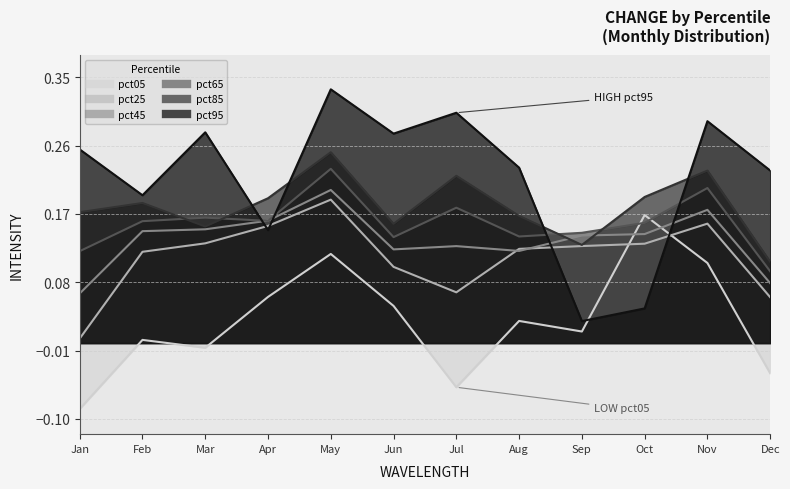

Does the chart have visible grid lines?

Yes